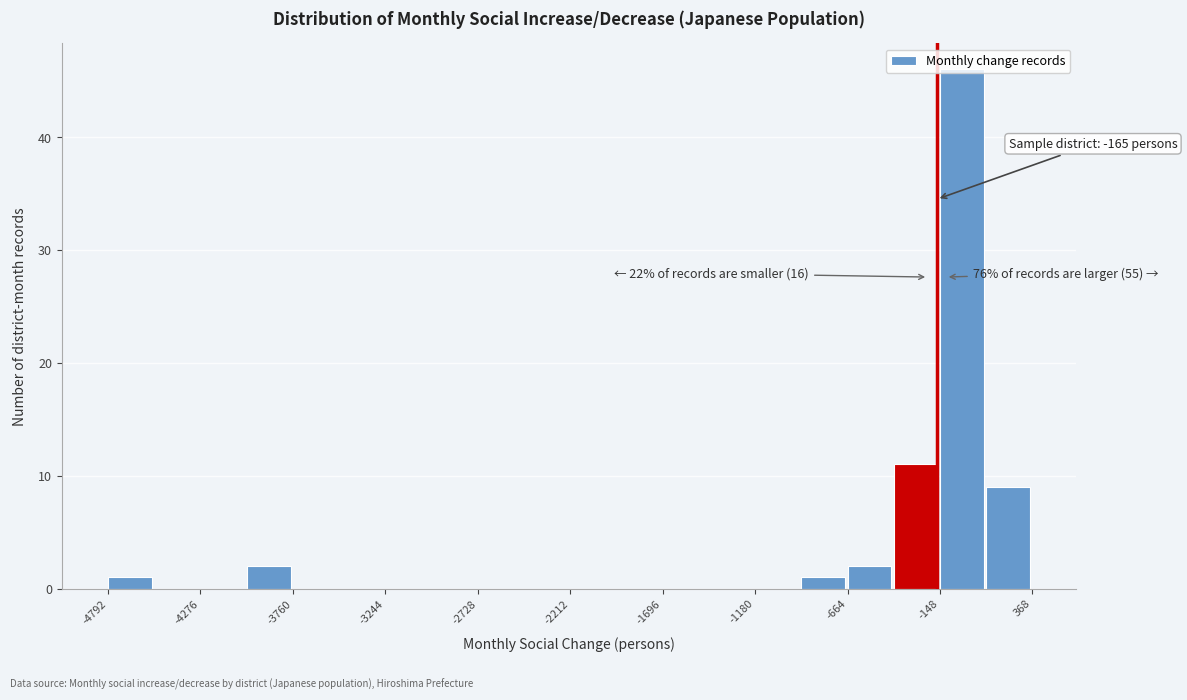

Read against the x-axis, roughly where is the centre of the tallest bar?

0